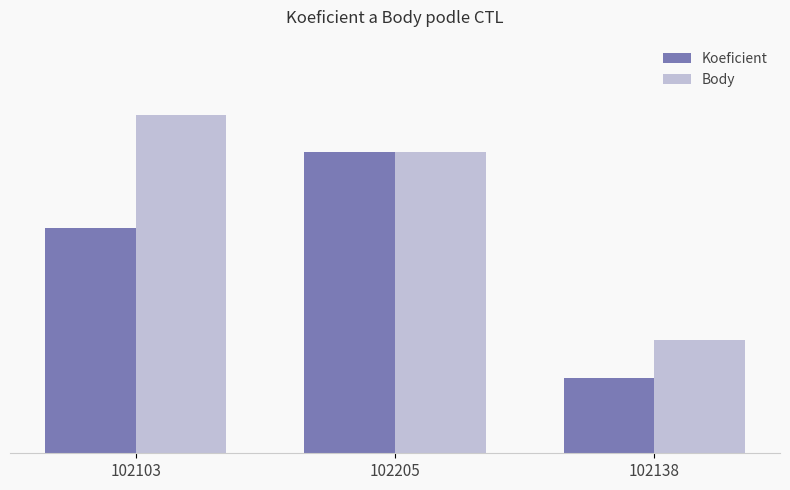

What is the difference between the maximum and second lowest values in the Koeficient series?

1.0